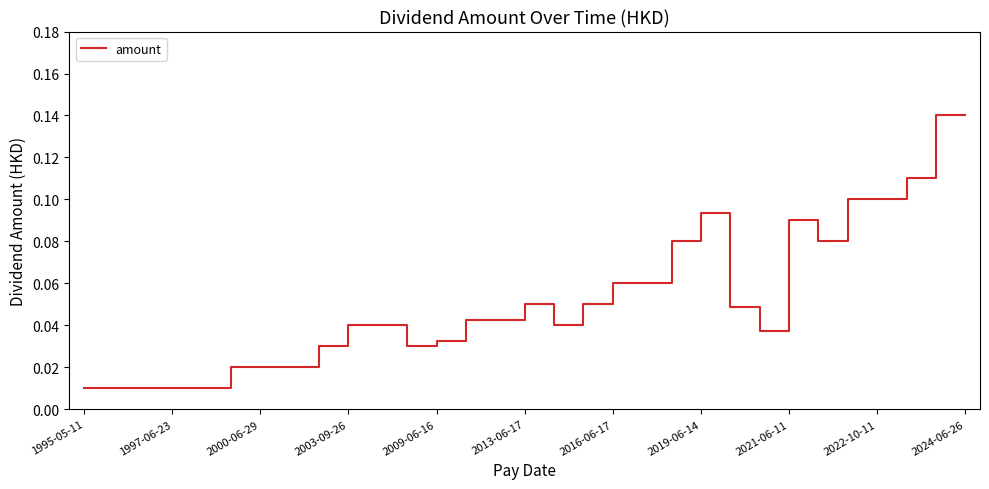

Does the chart have visible grid lines?

No